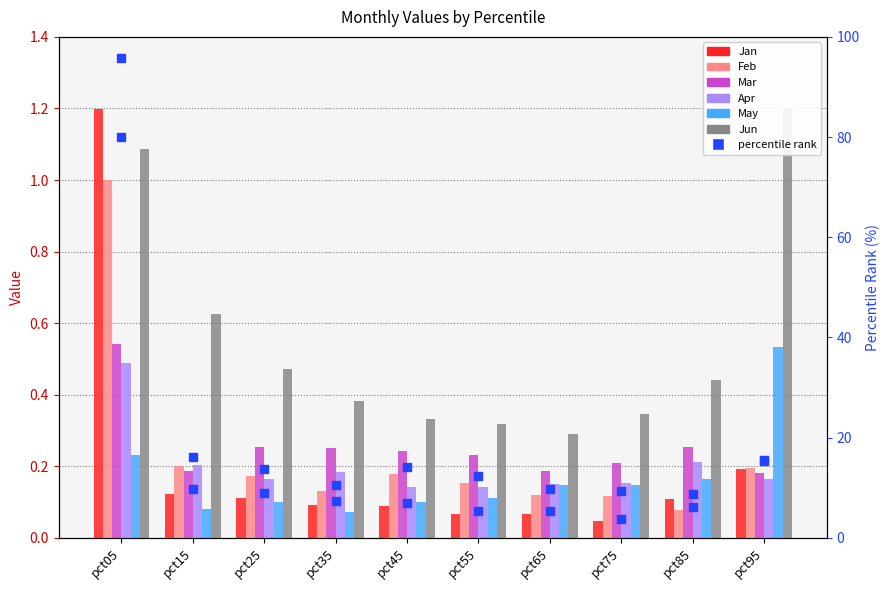

At how many categories does at least one series exceed 30?

1